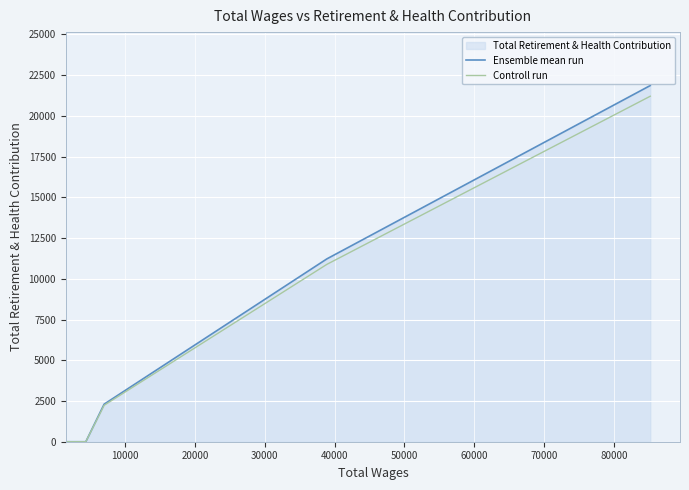

Which series has the widest spread of values?

Ensemble mean run